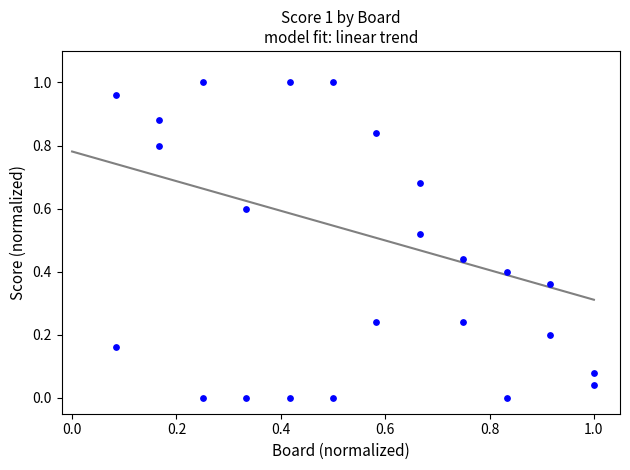

Count the number of points in this scatter plot.

24